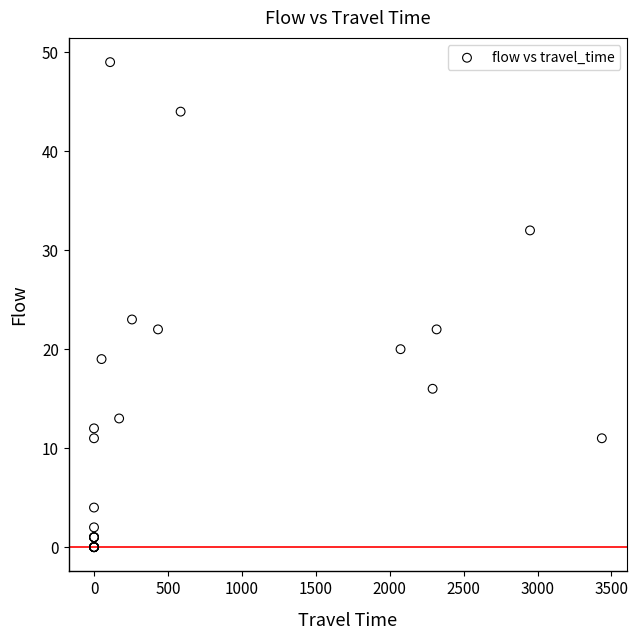

What Y value in the scatter plot is closest to 24?

23